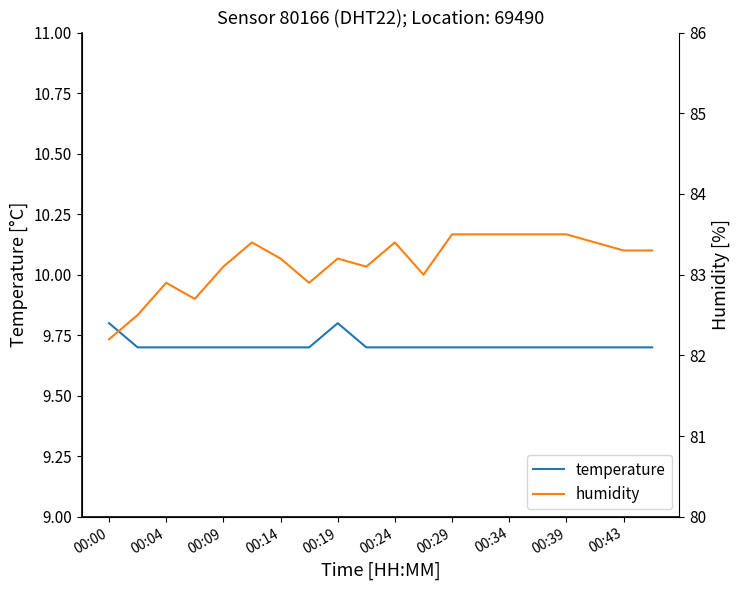

What are all the series names shown in the legend?

temperature, humidity